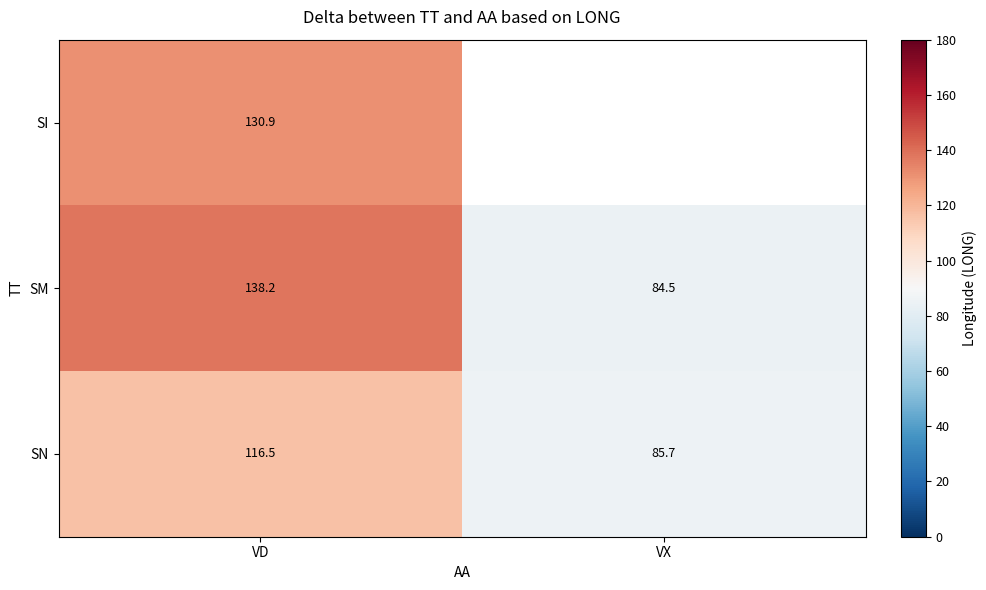

What is the difference between the highest and lowest values at VD?

21.7